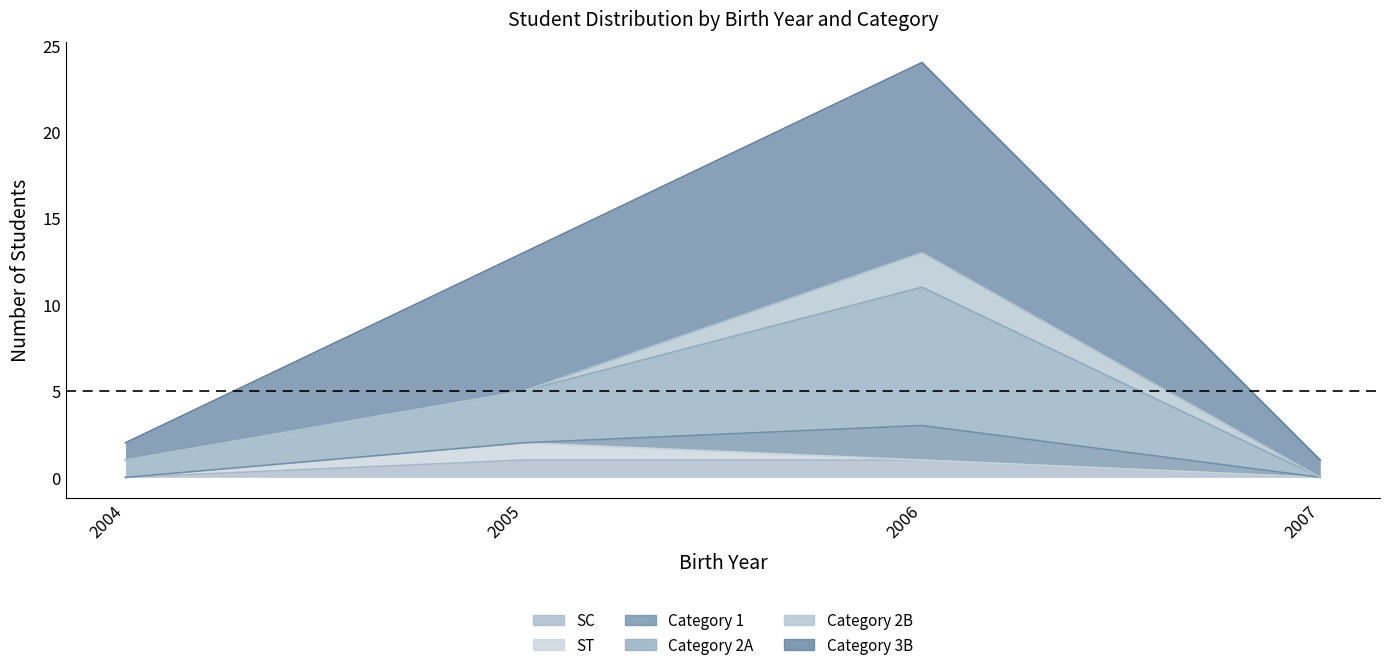

In birth_year_2005, how many points are higher than both neighbors (excluding endpoints)?

1